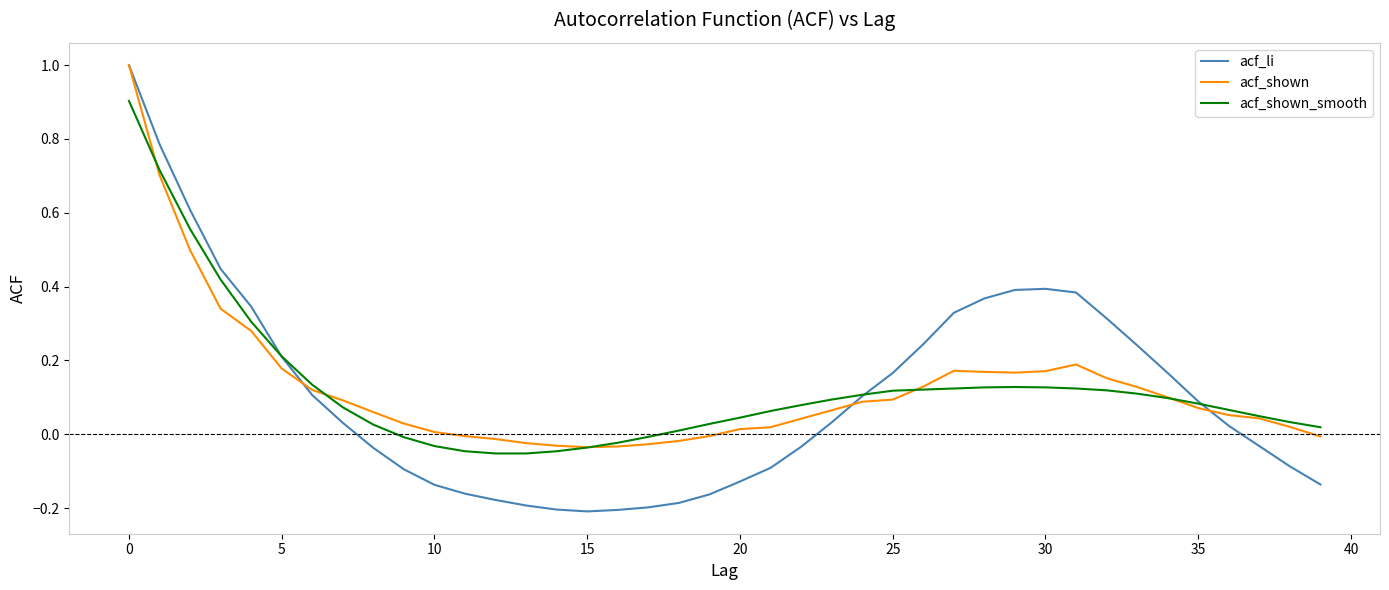

What is the maximum value for acf_shown_smooth?

0.9